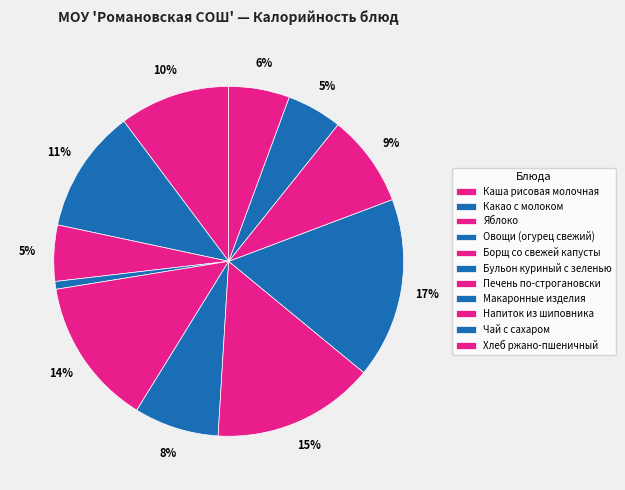

Between Какао с молоком and Макаронные изделия, which is larger?

Макаронные изделия